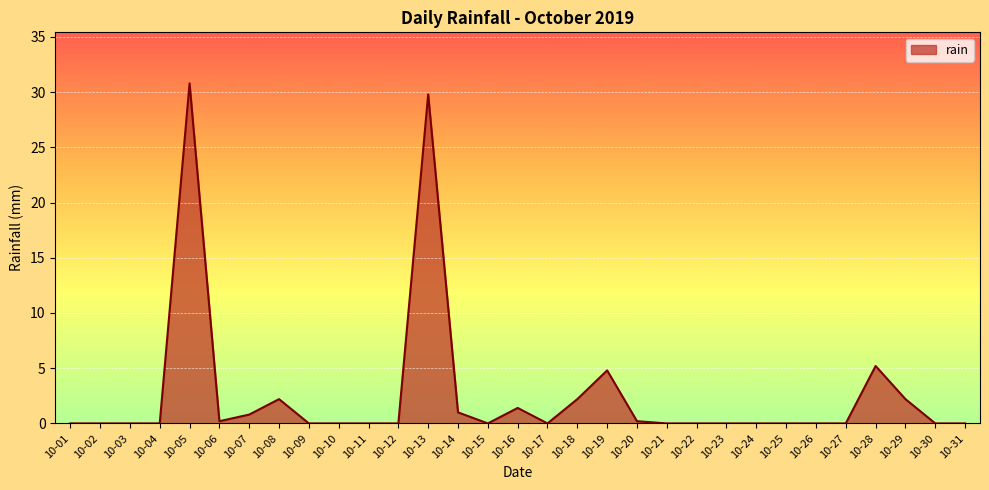

Reading left to right, list all the values displayed in this chart.

0.0	0.0	0.0	0.0	30.8	0.2	0.8	2.2	0.0	0.0	0.0	0.0	29.8	1.0	0.0	1.4	0.0	2.2	4.8	0.2	0.0	0.0	0.0	0.0	0.0	0.0	0.0	5.2	2.2	0.0	0.0